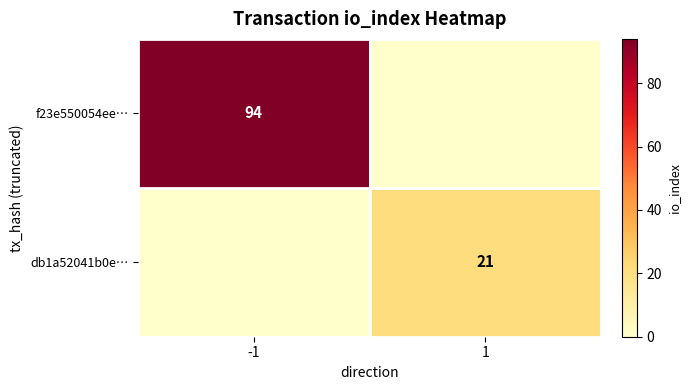

The value of db1a52041b0e… at 1 is 21. True or false?

True